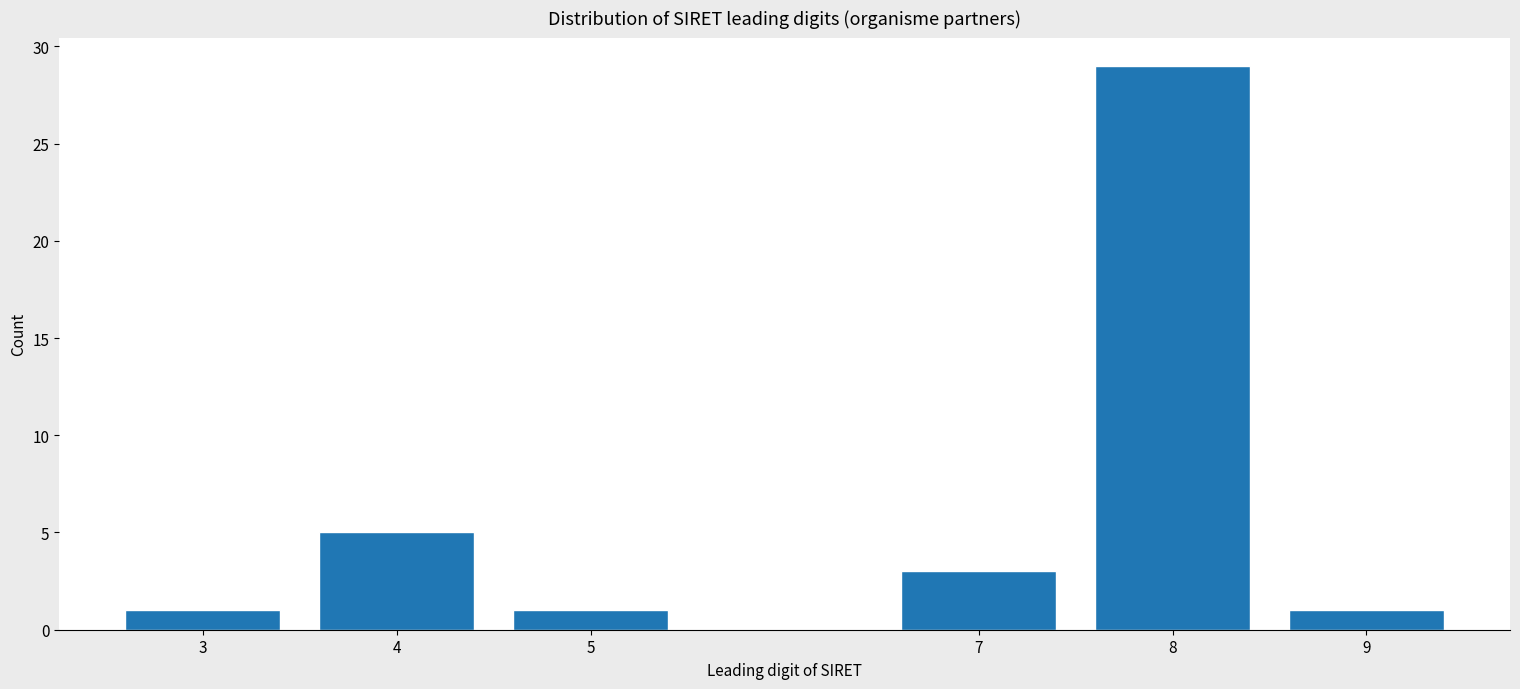

Reading right to left, extract all data points from this chart.

1	29	3	1	5	1